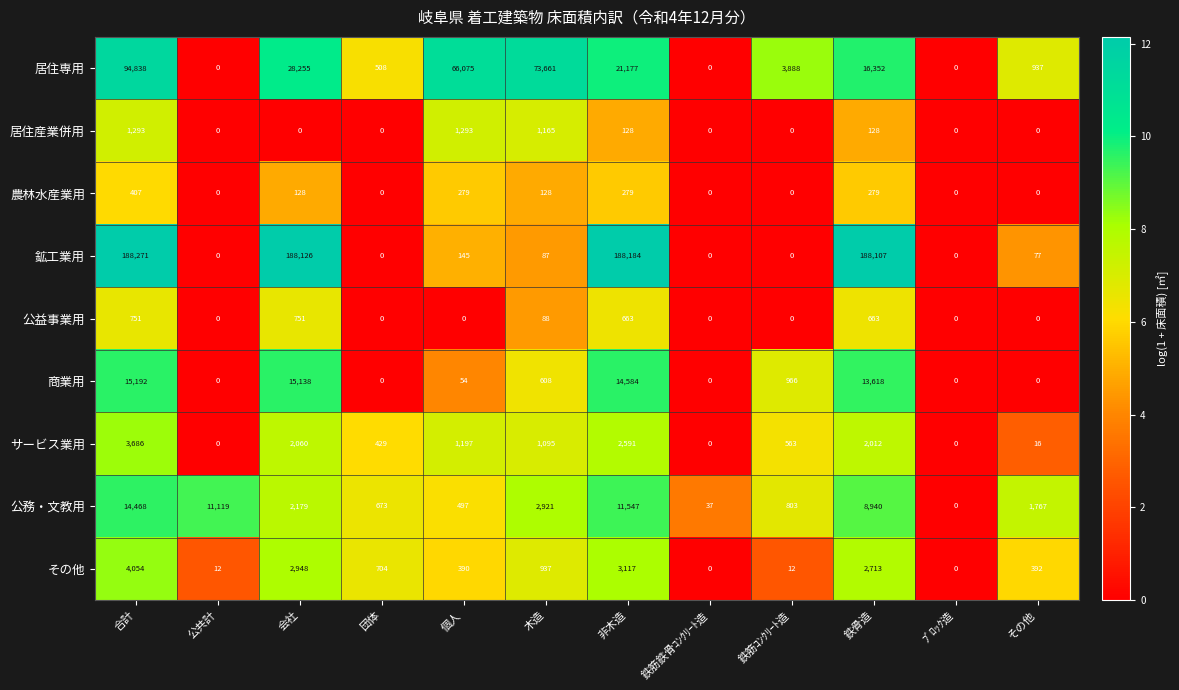

Where does the 農林水産業用 series first go above 128?

合計